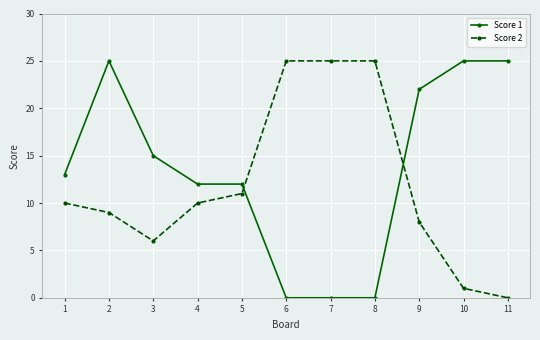

Between 2 and 10, which series saw the biggest shift?

Score 2